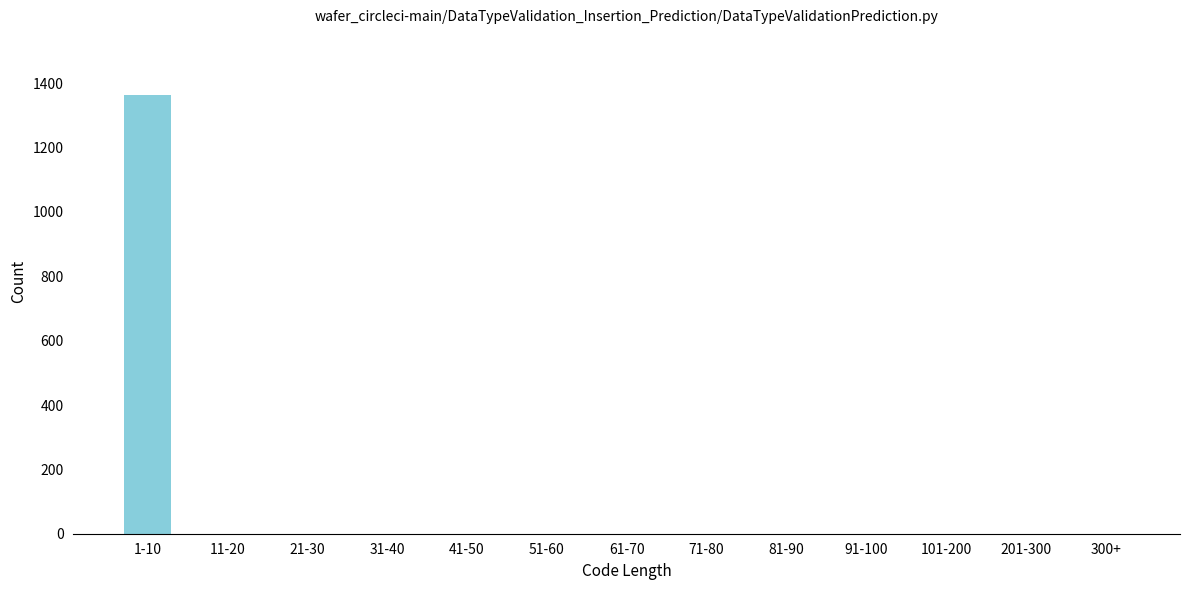

Reading left to right, what are all the values shown in this chart?

1-10=1363	11-20=0	21-30=0	31-40=0	41-50=0	51-60=0	61-70=0	71-80=0	81-90=0	91-100=0	101-200=0	201-300=0	300+=0